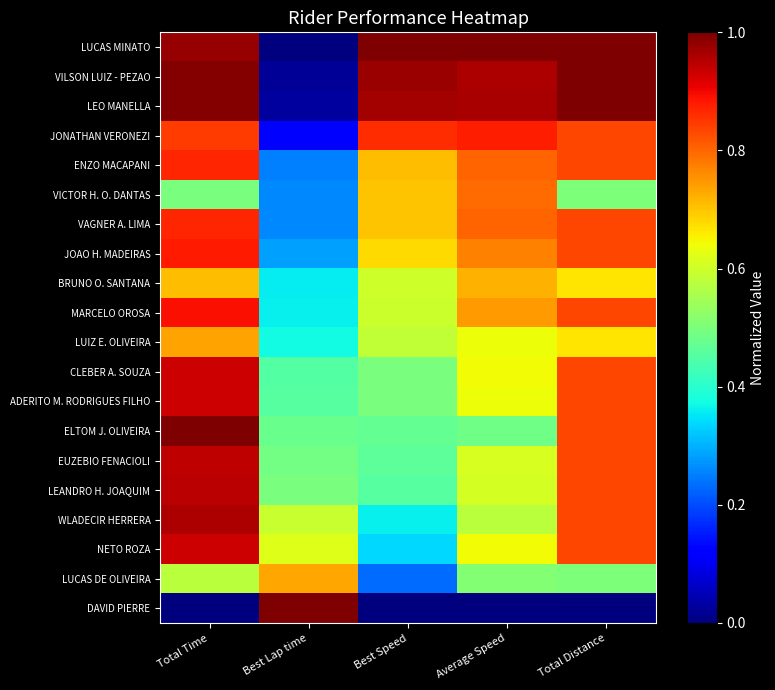

Which series changed the most between Total Time and Best Lap time?

DAVID PIERRE